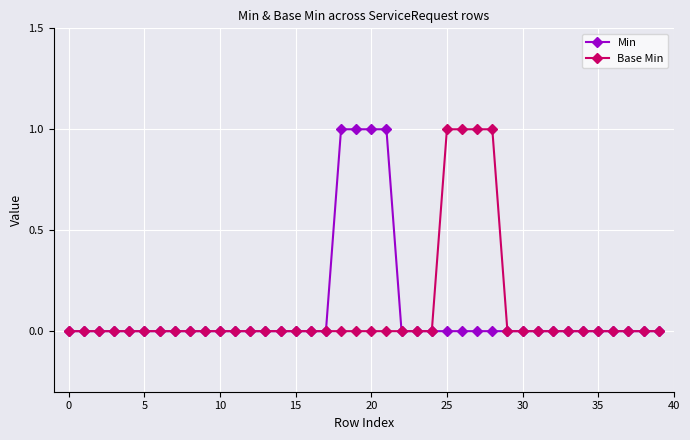

Is this an area chart (filled region under the line)?

No